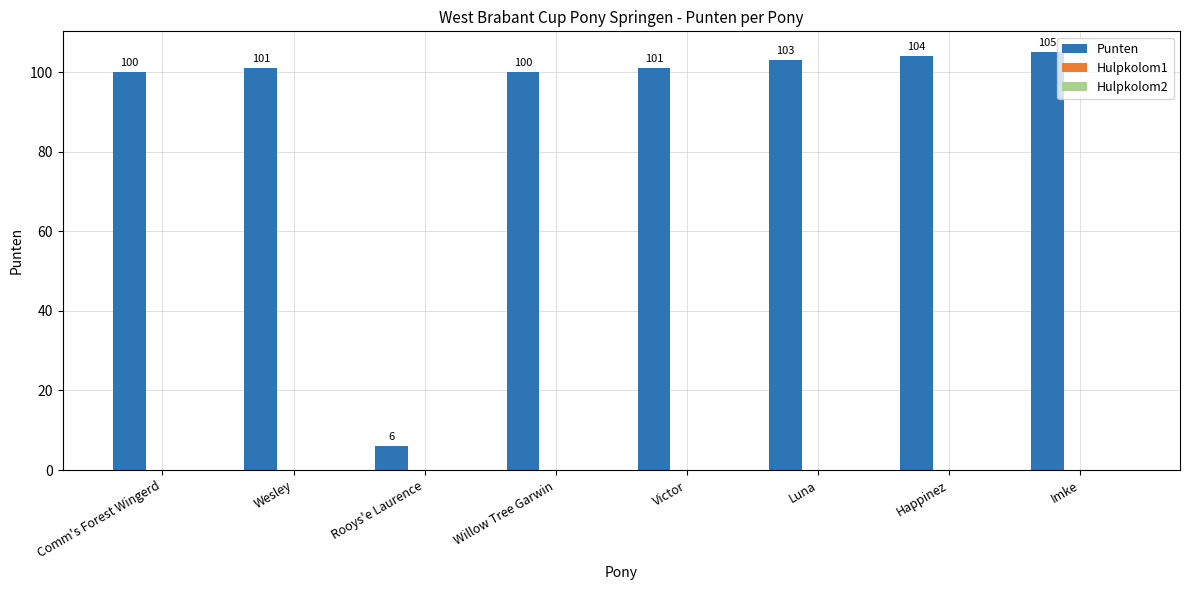

What is the label of the 4th bar from the left?

Willow Tree Garwin